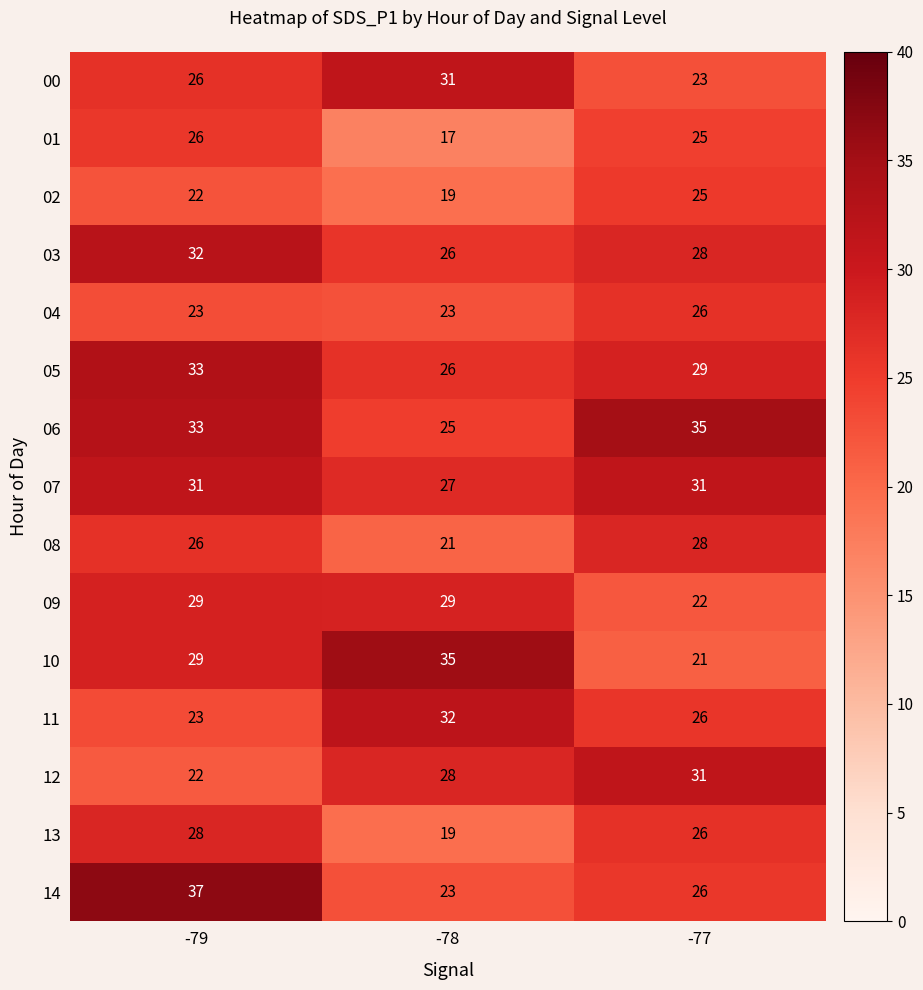

Where does the 13 series first go above 26?

-79